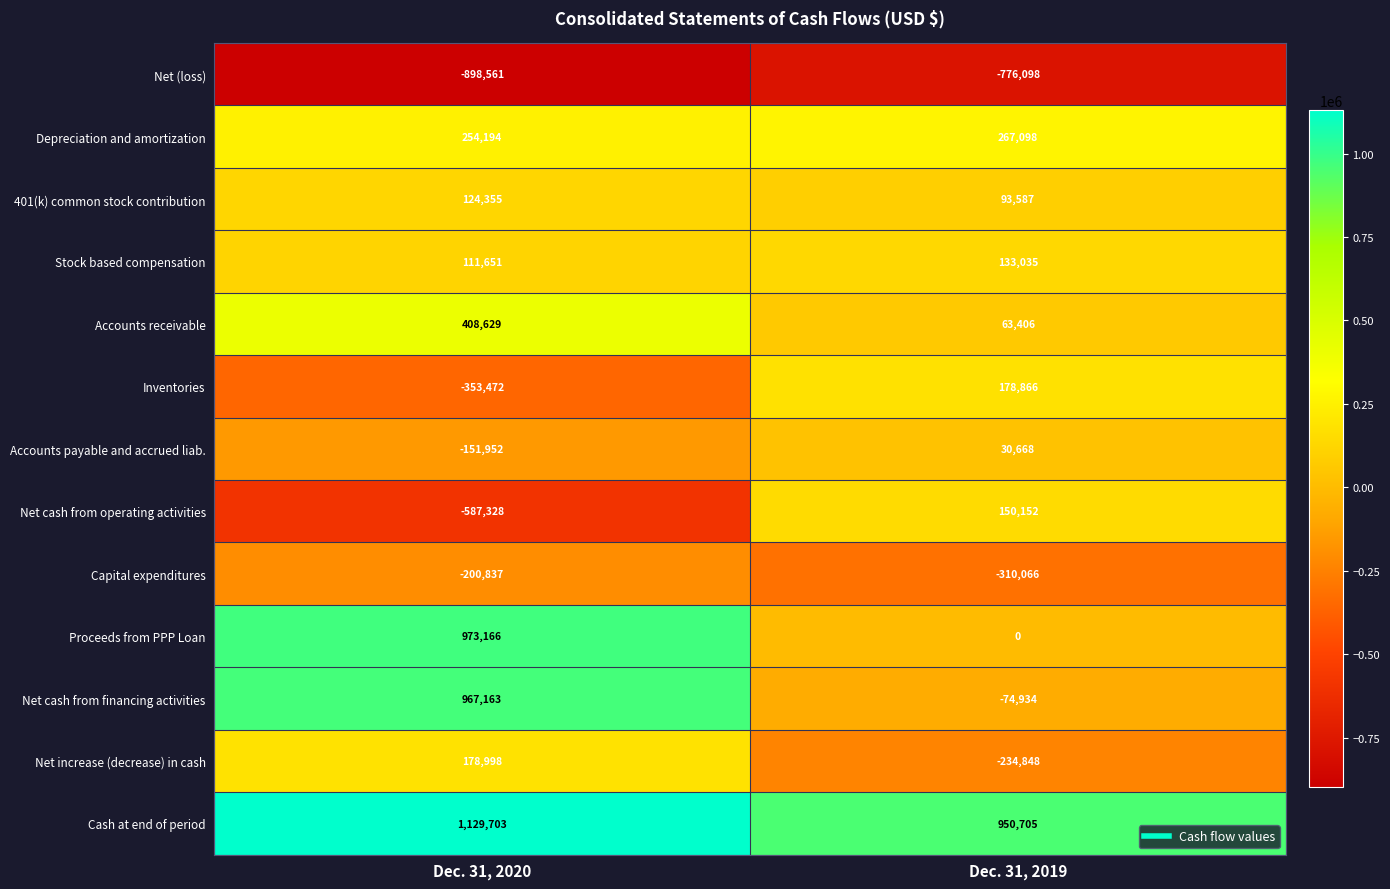

The value of Capital expenditures at Dec. 31, 2020 is -200837. True or false?

True